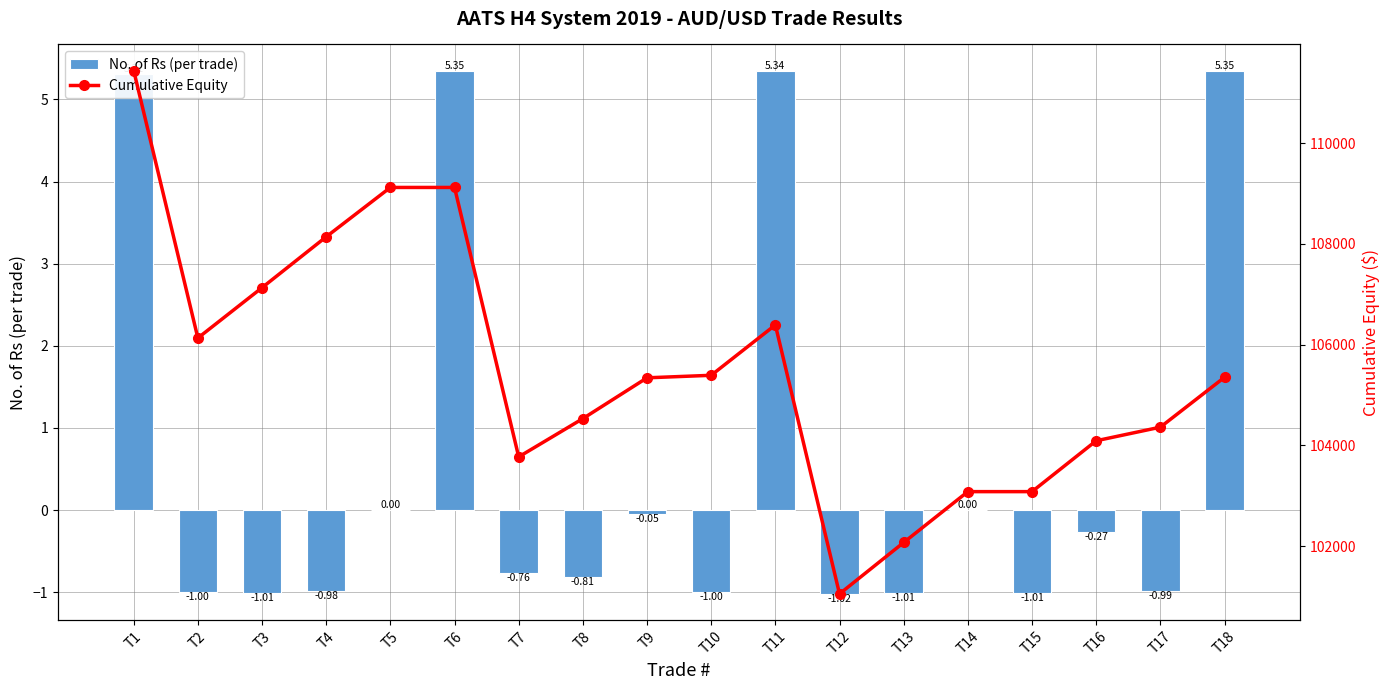

How many values in the Cumulative Equity series exceed 105350?

8